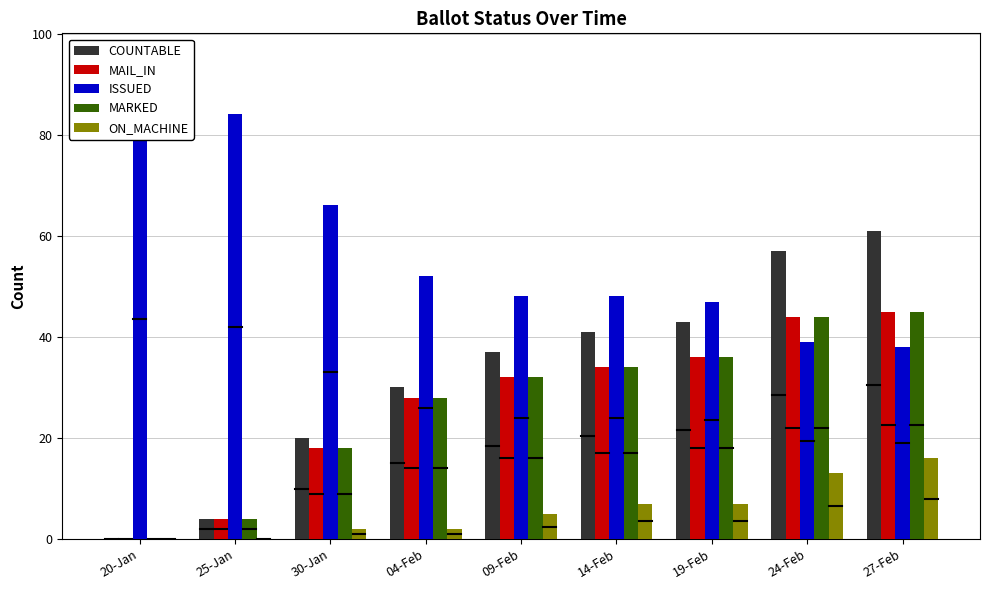

What is the value of the MAIL_IN bar at the 6th from the left?

34